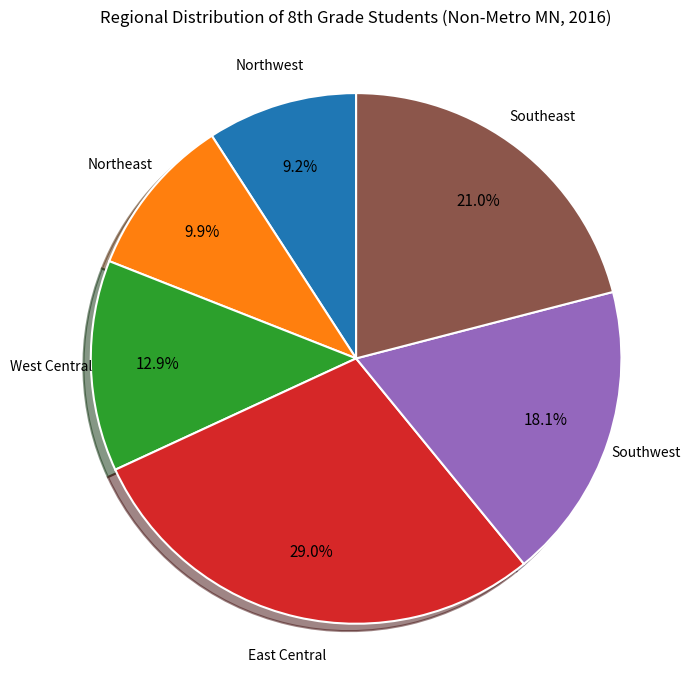

Is there a majority slice in this chart?

No